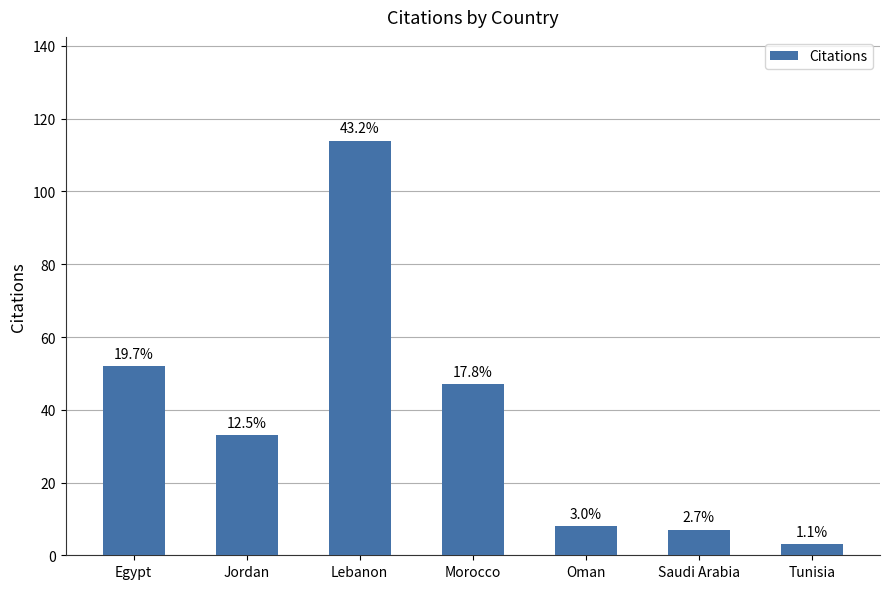

What is the change in value from Lebanon to Tunisia?

-111